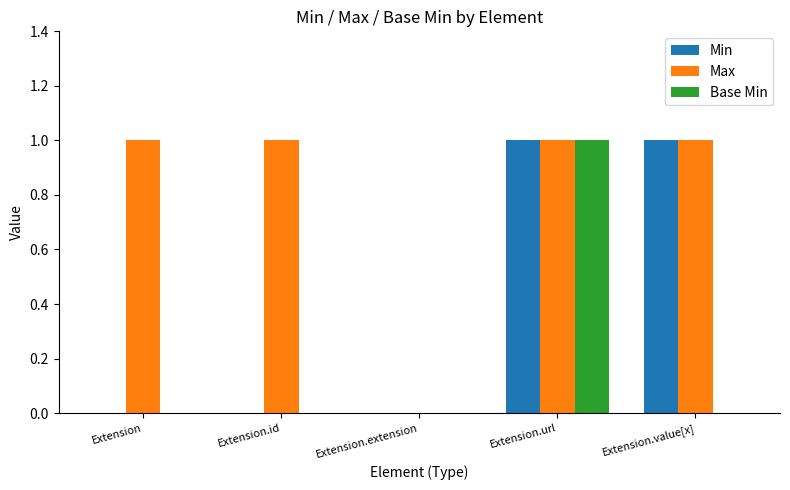

Is the value of Min at Extension.id greater than the value of Max at Extension?

No